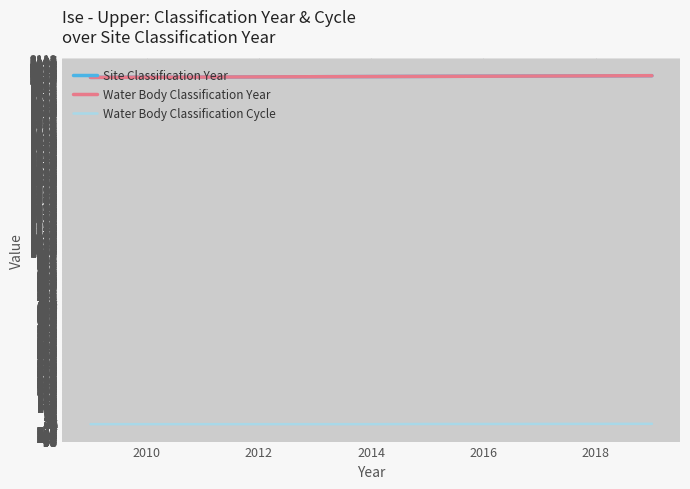

Does the chart display data point markers on the line(s)?

No